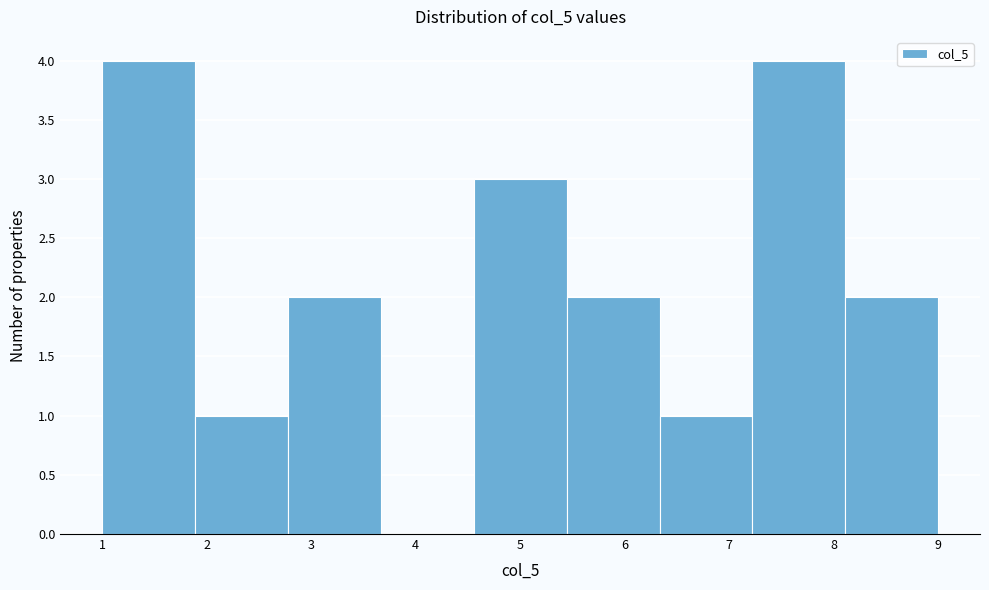

Reading left to right, transcribe this chart: for each bar, give the range it covers on the x-axis and its height. Neither the bar edges nor the heights are printed on the chart, so give them approximately, as read against the axes.

1.0 to 1.9: 4
1.9 to 2.8: 1
2.8 to 3.7: 2
3.7 to 4.6: 0
4.6 to 5.4: 3
5.4 to 6.3: 2
6.3 to 7.2: 1
7.2 to 8.1: 4
8.1 to 9.0: 2